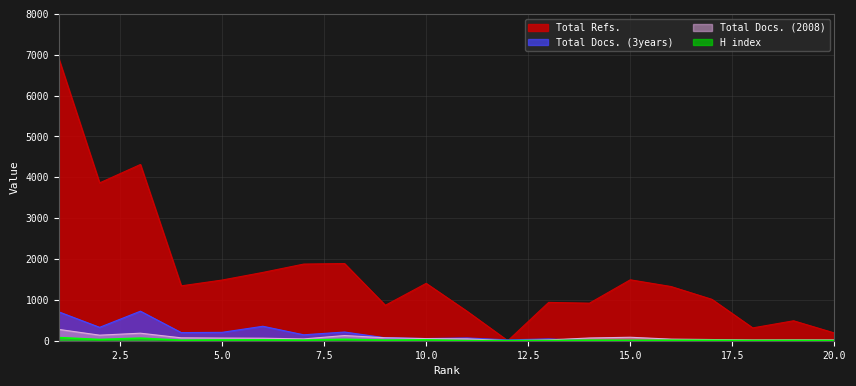

At how many categories does at least one series exceed 5047?

1